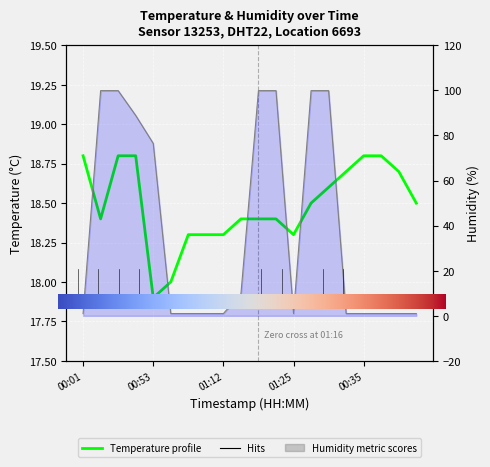

Reading left to right, list all the values displayed in this chart.

temperature: 18.8	18.4	18.8	18.8	17.9	18.0	18.3	18.3	18.3	18.4	18.4	18.4	18.3	18.5	18.6	18.7	18.8	18.8	18.7	18.5
humidity: 1.0	99.9	99.9	88.9	76.5	1.0	1.0	1.0	1.0	9.7	99.9	99.9	1.0	99.9	99.9	1.0	1.0	1.0	1.0	1.0